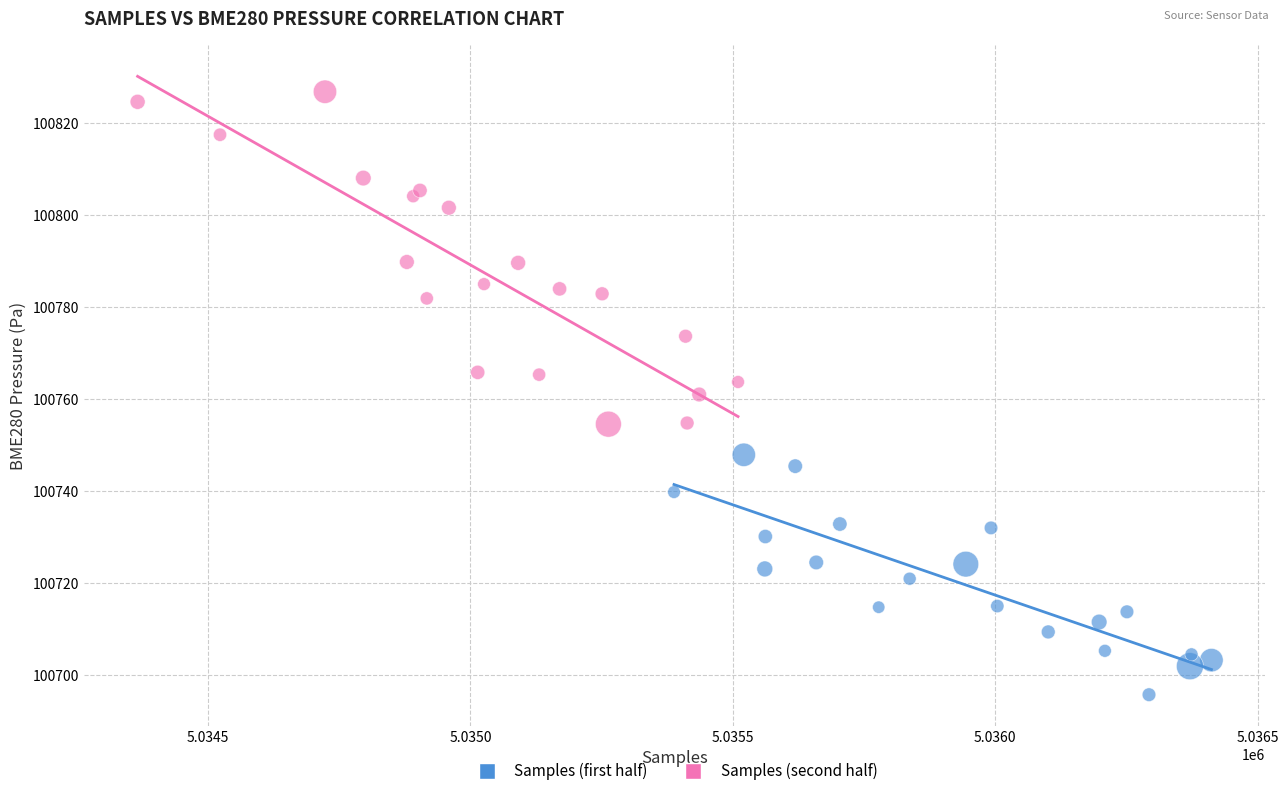

Which series contains the highest Y value?

Samples (second half)